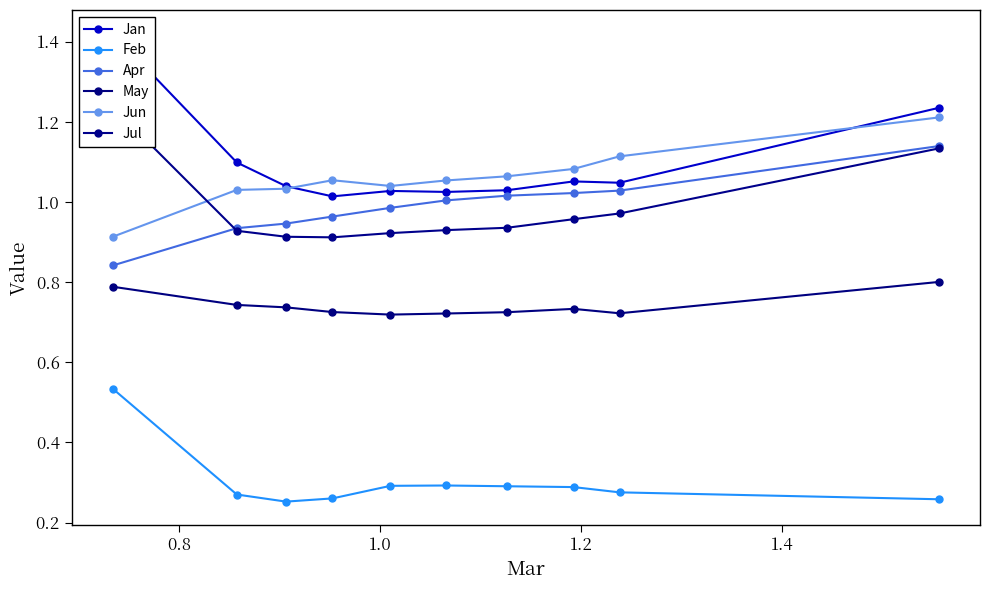

What are all the series names shown in the legend?

Jan, Feb, Apr, May, Jun, Jul